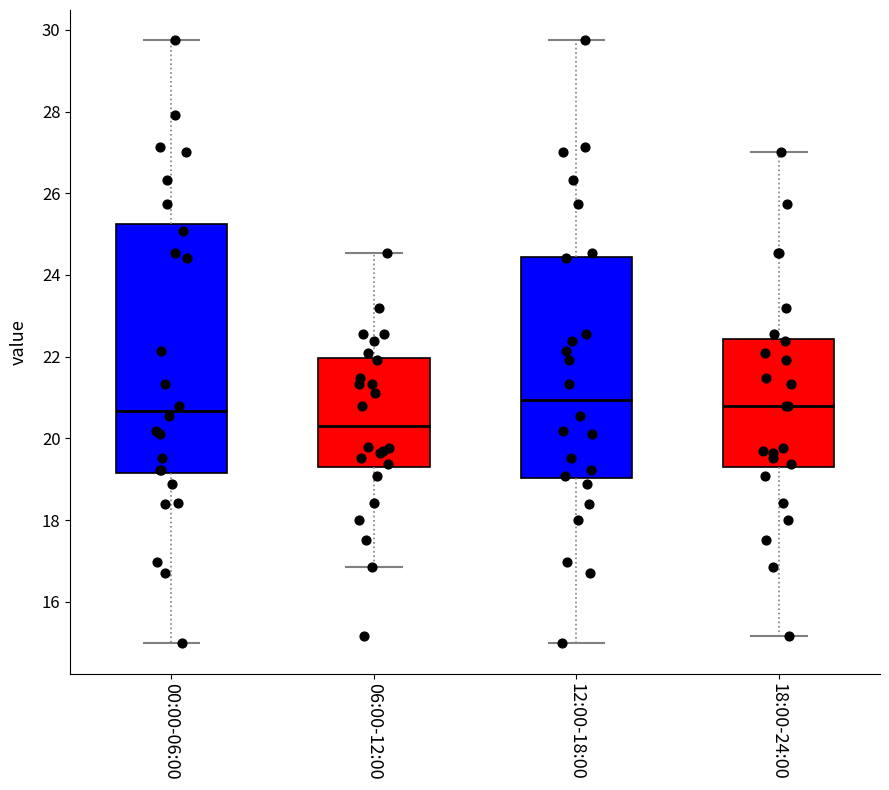

Reading left to right, read every box against the y-axis: the position of its median line, the range the box covers, and the ends of its whiskers. The values are not printed on the chart, so give them approximately, as read against the axis.

00:00-06:00: median 20.6, box 19.2 to 25.2, whiskers 15.0 to 29.8
06:00-12:00: median 20.4, box 19.4 to 22.0, whiskers 16.8 to 24.6
12:00-18:00: median 21.0, box 19.0 to 24.4, whiskers 15.0 to 29.8
18:00-24:00: median 20.8, box 19.4 to 22.4, whiskers 15.2 to 27.0